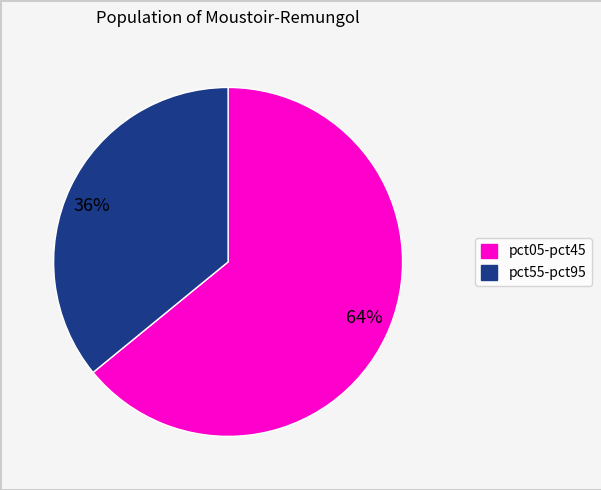

True or false: 64% accounts for 64% of the total.

True